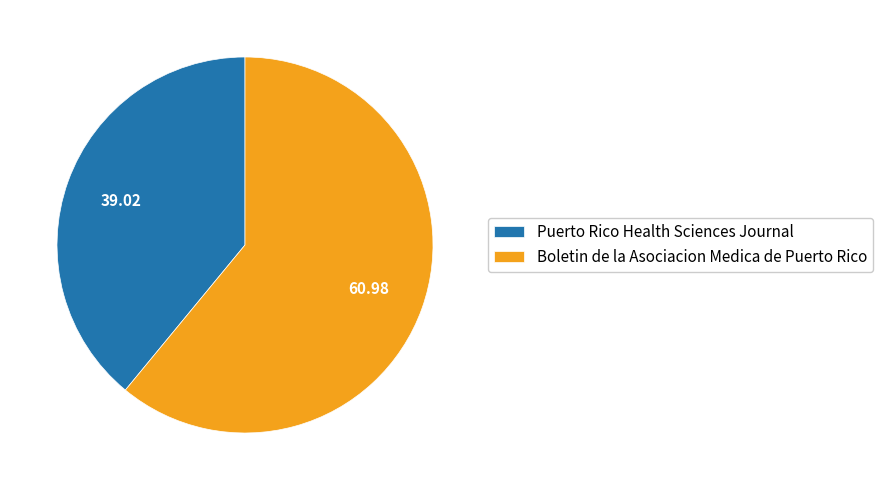

Between Puerto Rico Health Sciences Journal and Boletin de la Asociacion Medica de Puerto Rico, which is larger?

Boletin de la Asociacion Medica de Puerto Rico